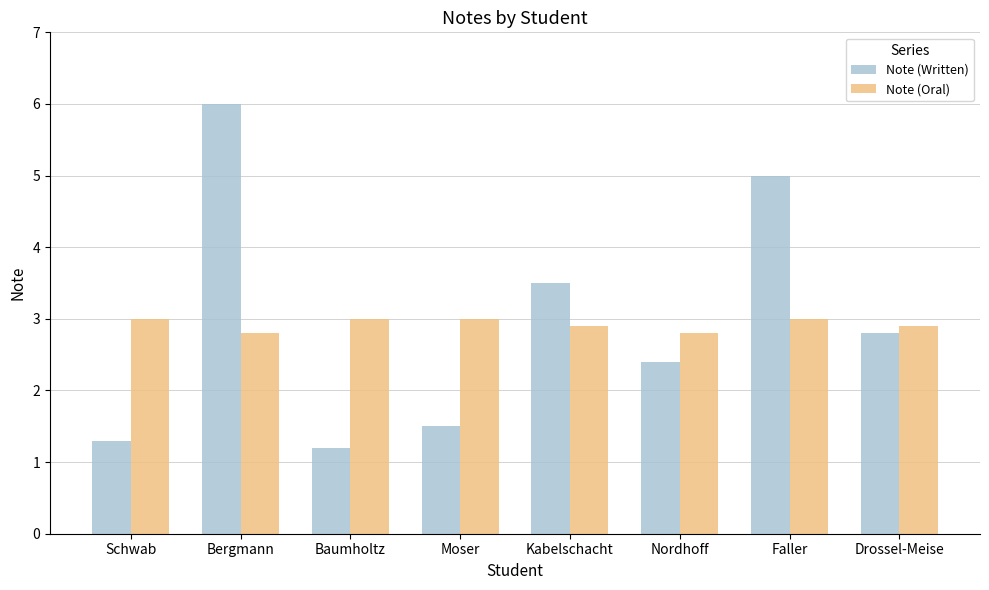

What are all the series names shown in the legend?

Note (Written), Note (Oral)